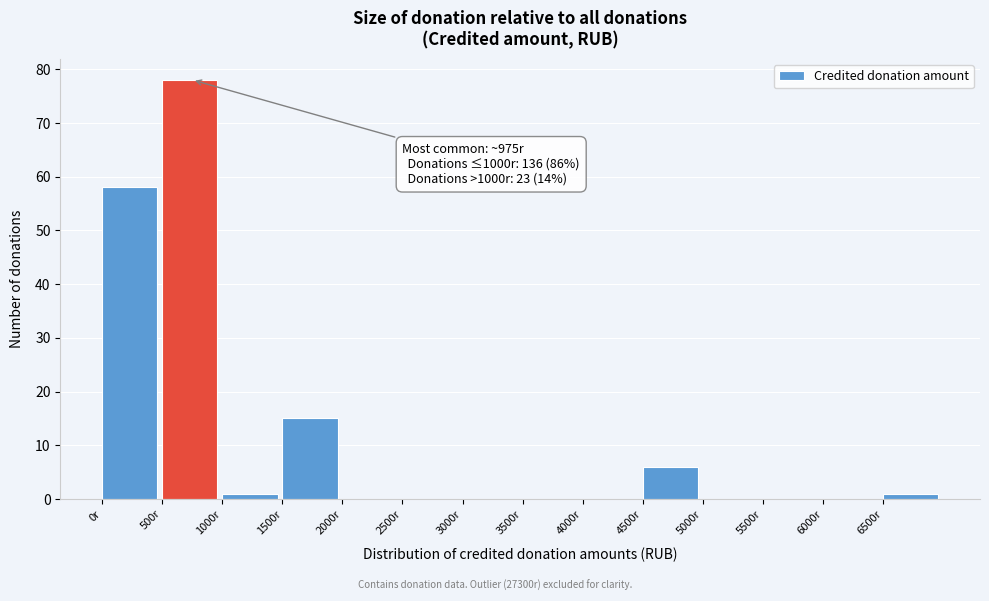

Over which range of the x-axis is the bar tallest?

500 to 1000